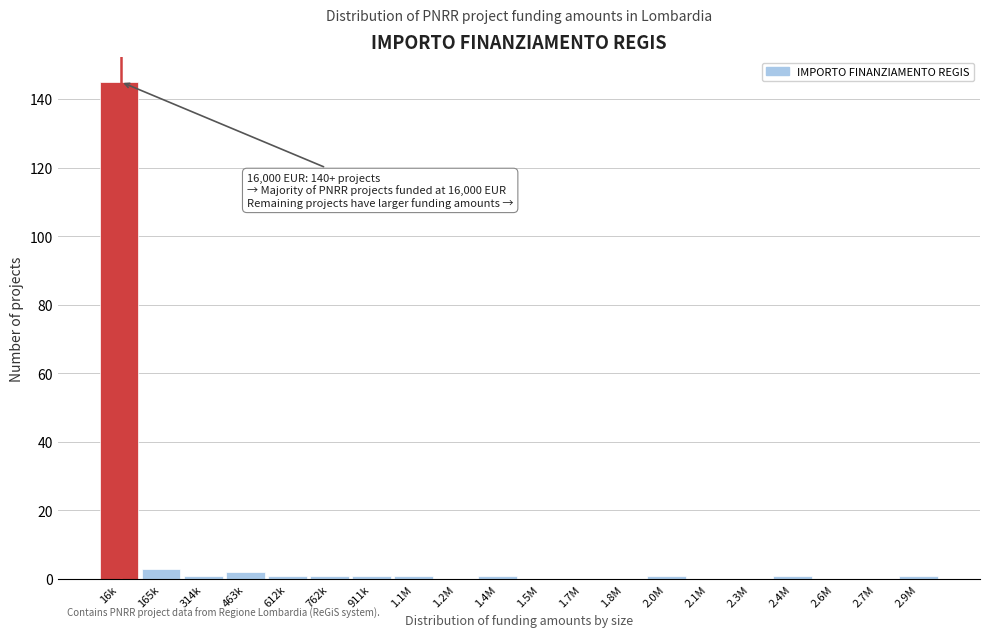

Reading right to left, transcribe all the data shown in this chart.

2.9M=1	2.7M=0	2.6M=0	2.4M=1	2.3M=0	2.1M=0	2.0M=1	1.8M=0	1.7M=0	1.5M=0	1.4M=1	1.2M=0	1.1M=1	911k=1	762k=1	612k=1	463k=2	314k=1	165k=3	16k=145